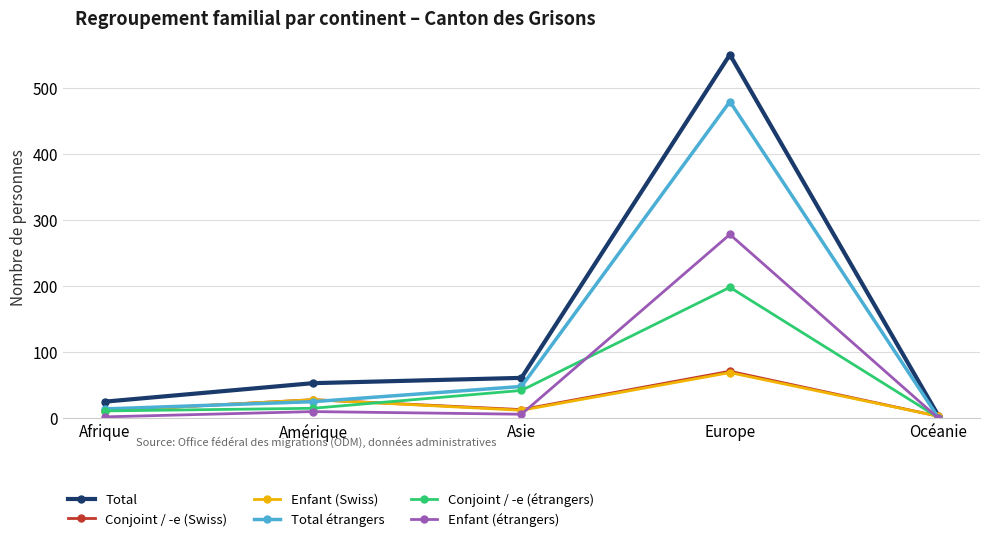

What is the sum of the Conjoint / -e (Swiss) values at Amérique and Asie?

41